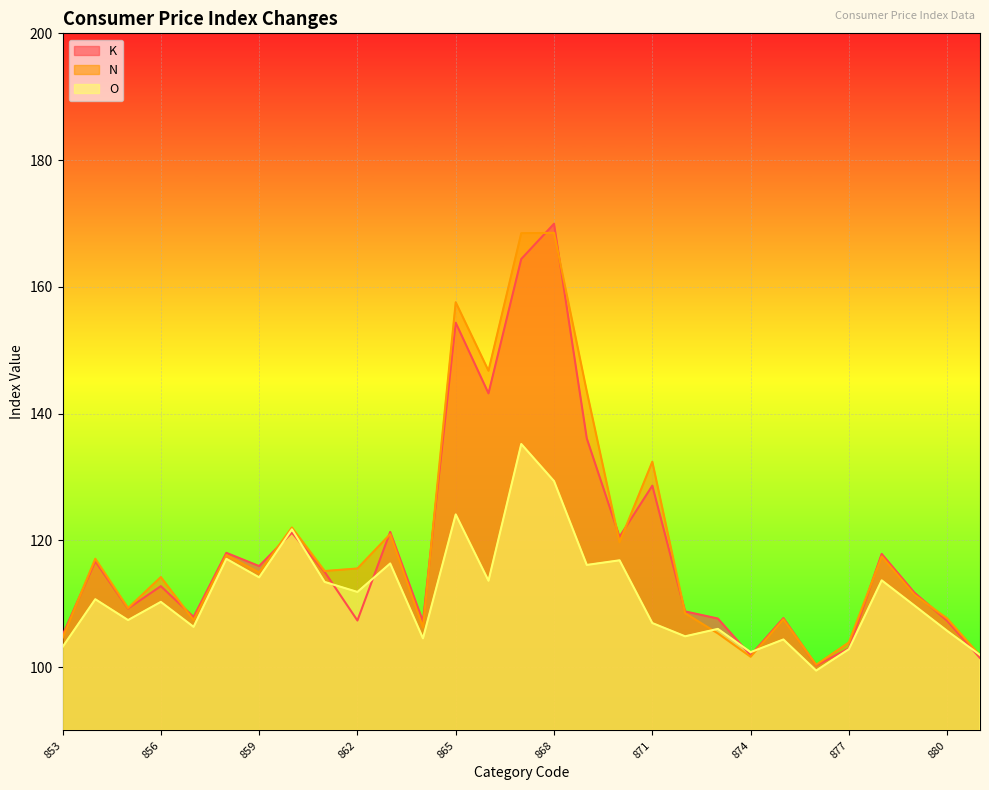

Which series ends up on top after the final intersection of K and O?

O